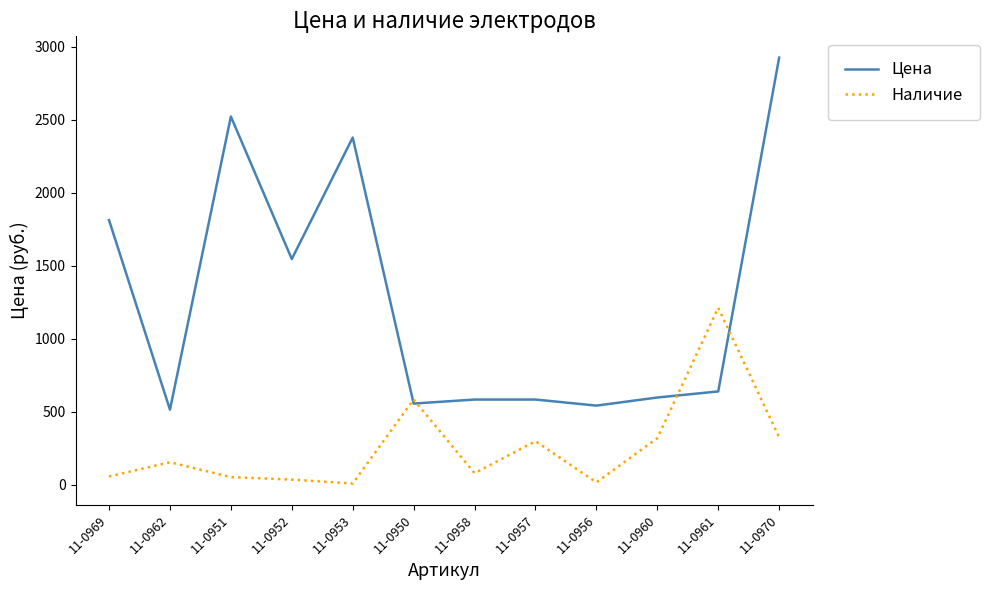

True or false: Наличие has a value of 34.0 at 11-0952.

True